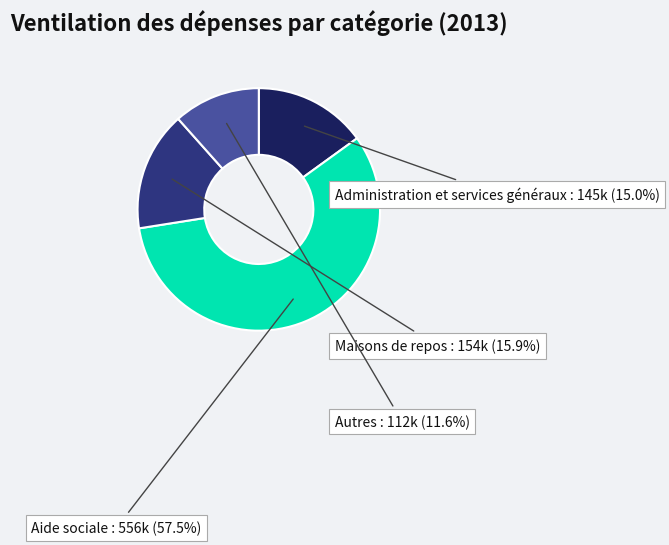

How many segments does this pie chart have?

4